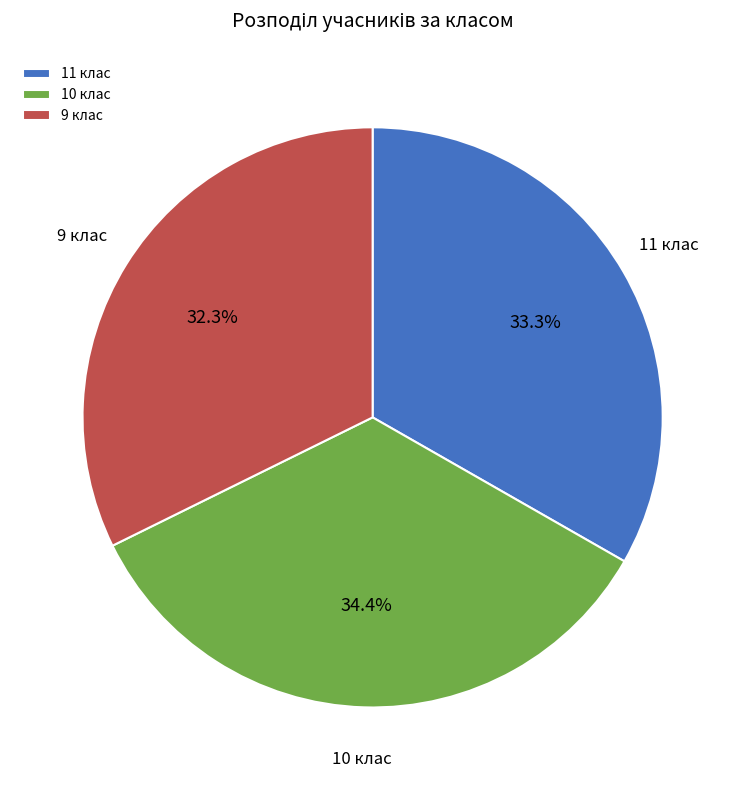

Rank the categories by value from highest to lowest.

10 клас, 11 клас, 9 клас